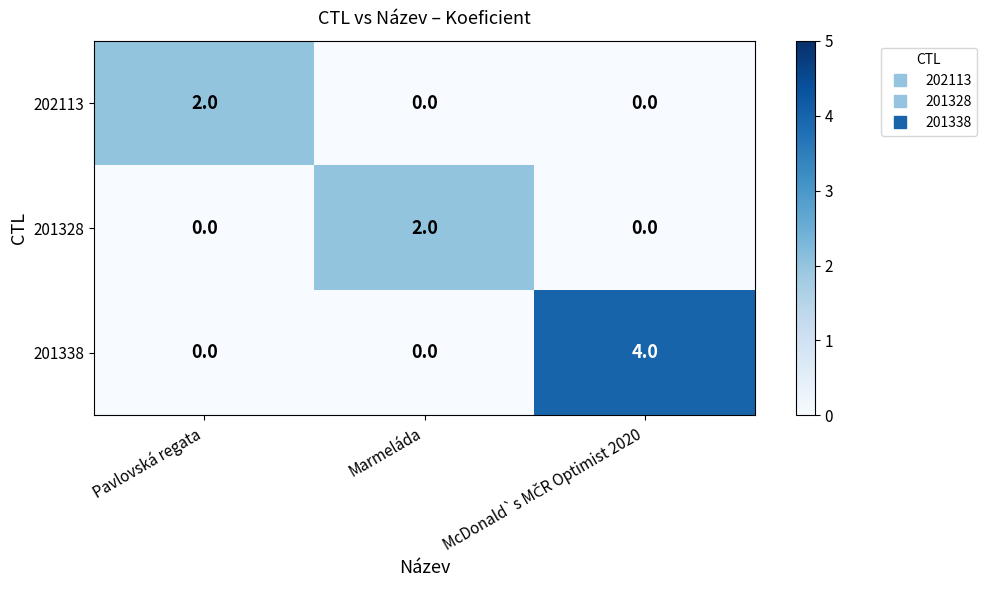

How many 201338 values are between 0 and 4?

3